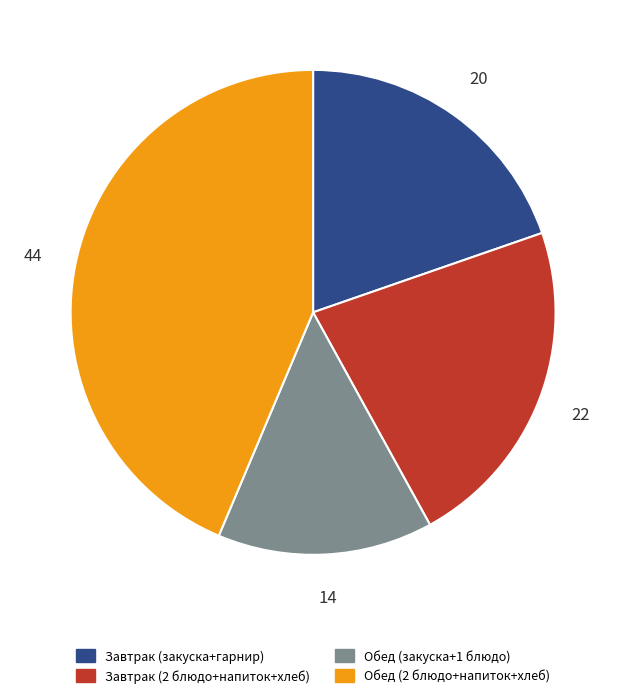

Is there a majority slice in this chart?

No